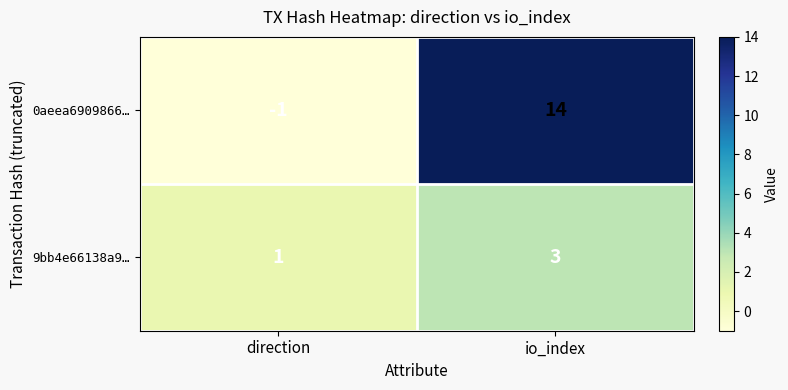

Reading left to right, transcribe all the data shown in this chart.

0aeea6909866…: direction=-1	io_index=14
9bb4e66138a9…: direction=1	io_index=3